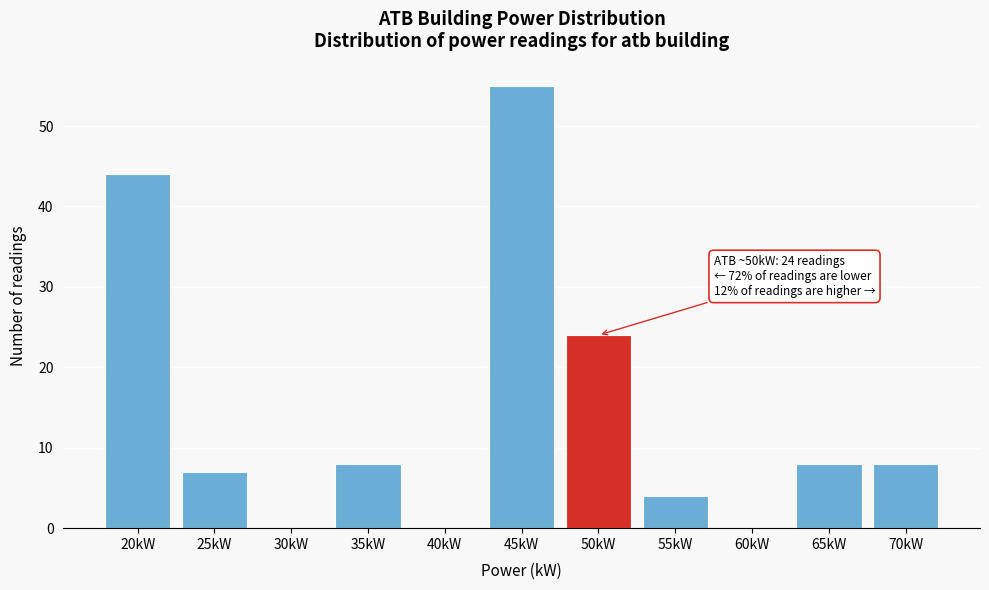

Reading right to left, what are all the values shown in this chart?

70kW=8	65kW=8	60kW=0	55kW=4	50kW=24	45kW=55	40kW=0	35kW=8	30kW=0	25kW=7	20kW=44